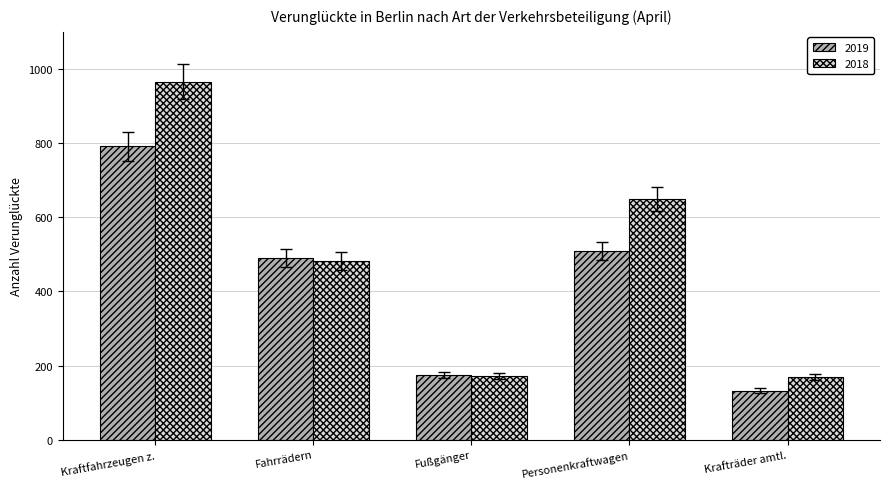

Rank the series by their average value, from lowest to highest.

2019, 2018